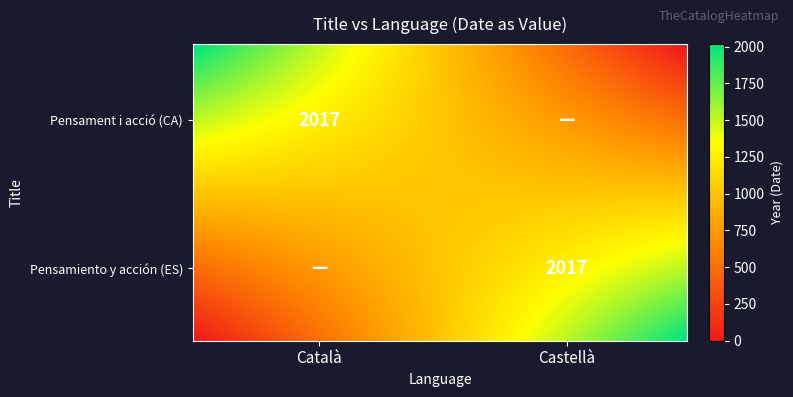

Which category has the lowest value in the Pasqual Maragall: pensament i acció series?

Castellà